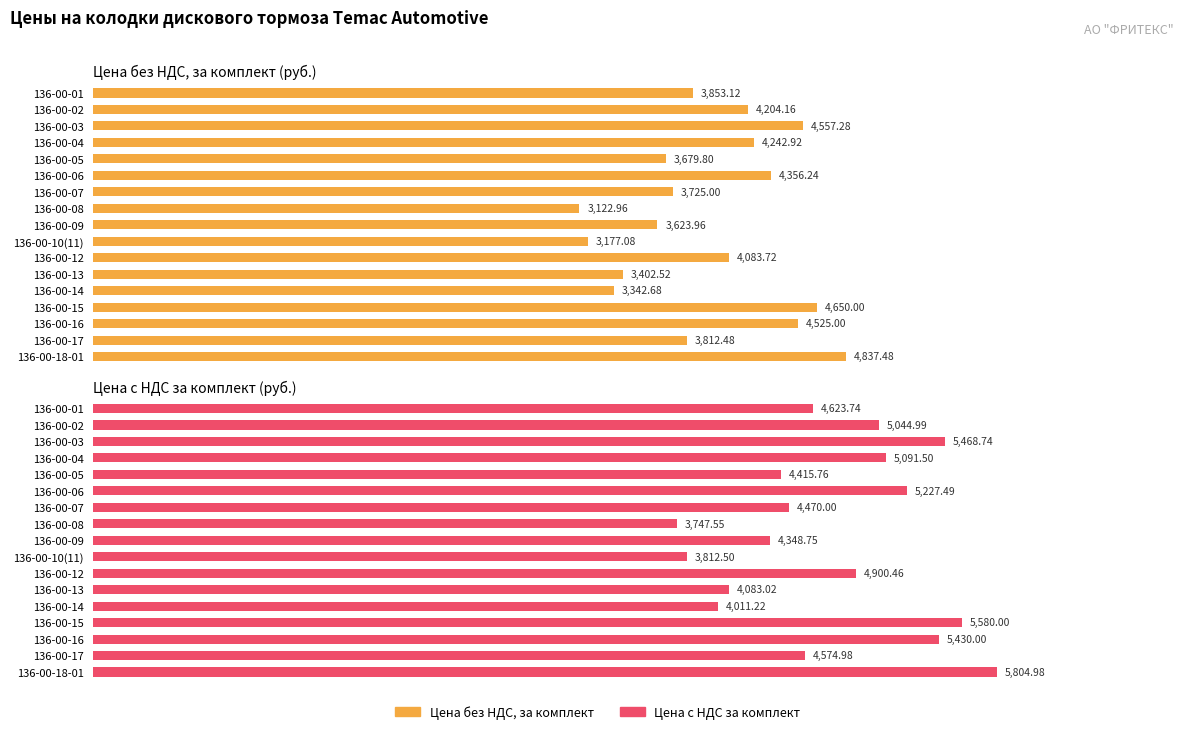

What is the value of the Цена c НДС за комплект bar at the 15th from the left?

5430.0